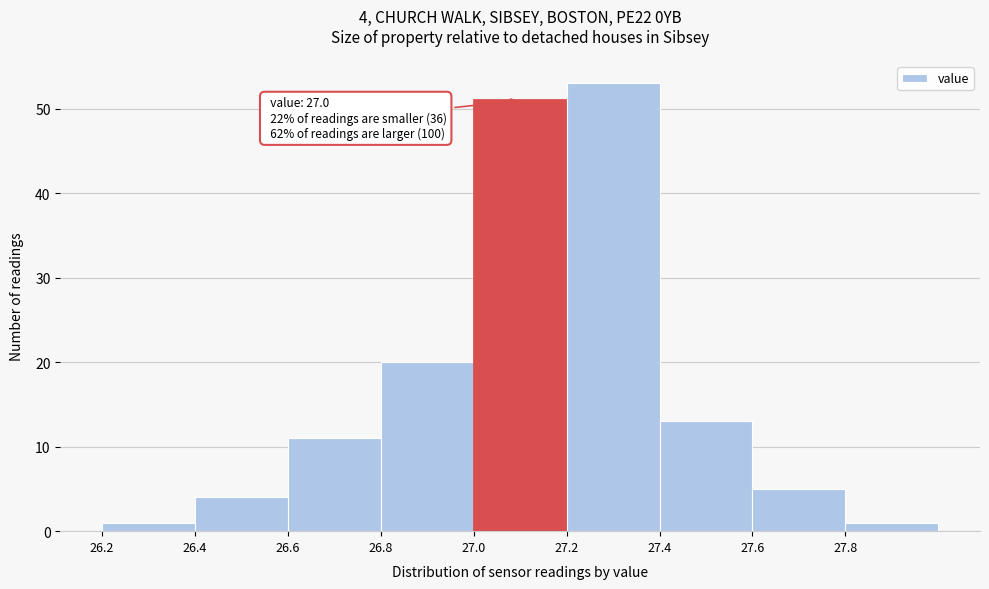

Over which range of the x-axis is the bar tallest?

27.2 to 27.4